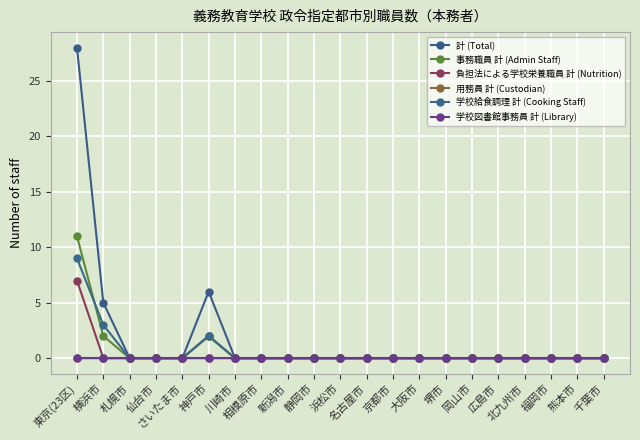

Which series has the widest spread of values?

計 (Total)